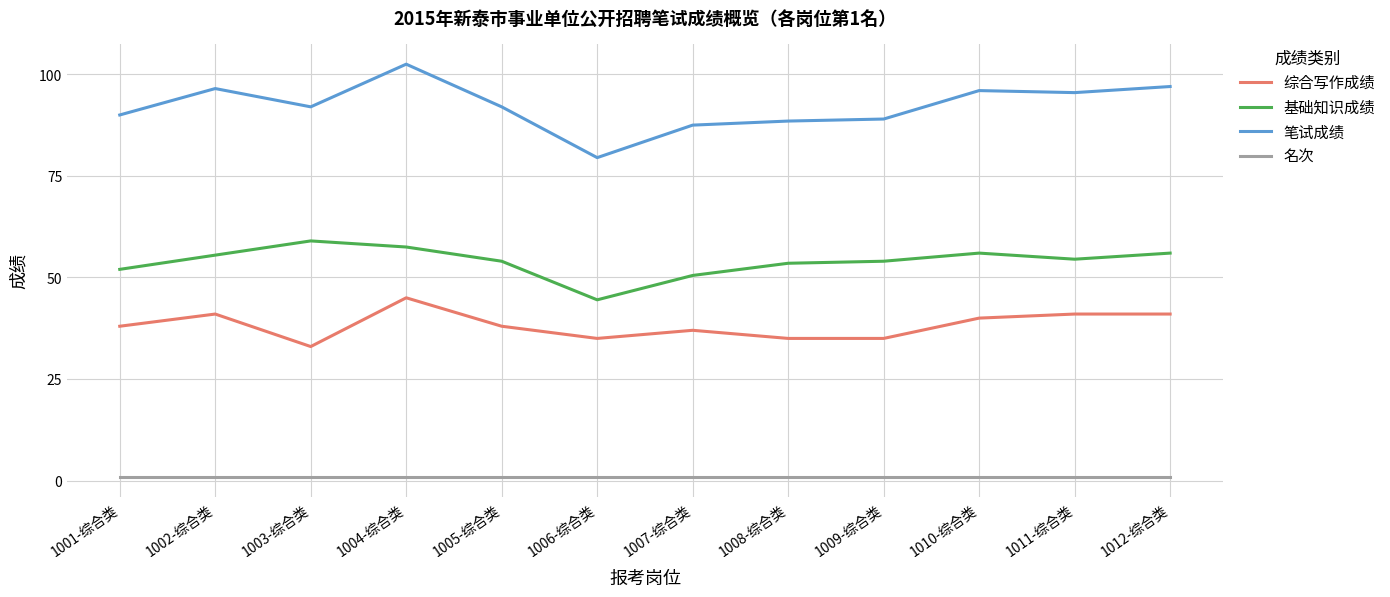

Reading left to right, extract all data points from this chart.

综合写作成绩: 38.0	41.0	33.0	45.0	38.0	35.0	37.0	35.0	35.0	40.0	41.0	41.0
基础知识成绩: 52.0	55.5	59.0	57.5	54.0	44.5	50.5	53.5	54.0	56.0	54.5	56.0
笔试成绩: 90.0	96.5	92.0	102.5	92.0	79.5	87.5	88.5	89.0	96.0	95.5	97.0
名次: 1.0	1.0	1.0	1.0	1.0	1.0	1.0	1.0	1.0	1.0	1.0	1.0